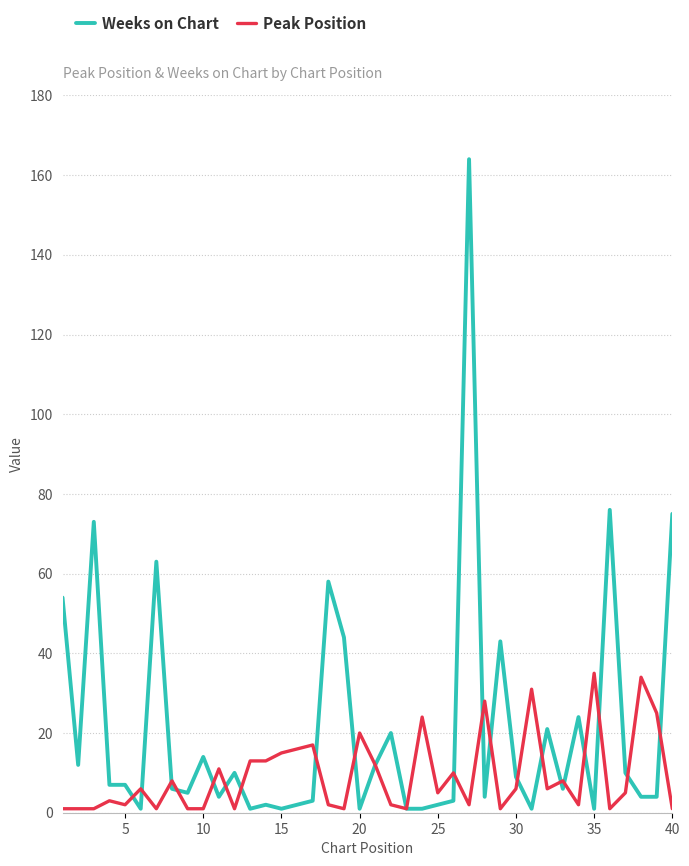

True or false: Weeks on Chart has more than 2 points higher than both neighbors.

True